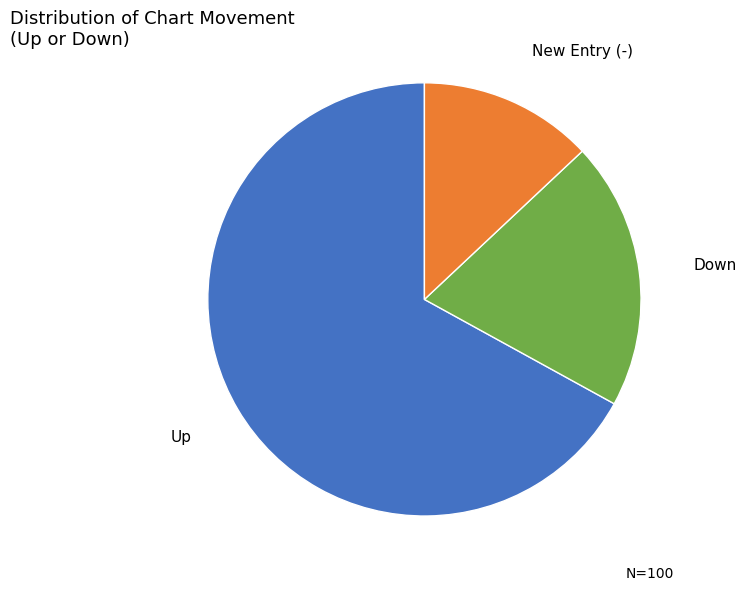

Is it true that Down is 28% of the pie?

False